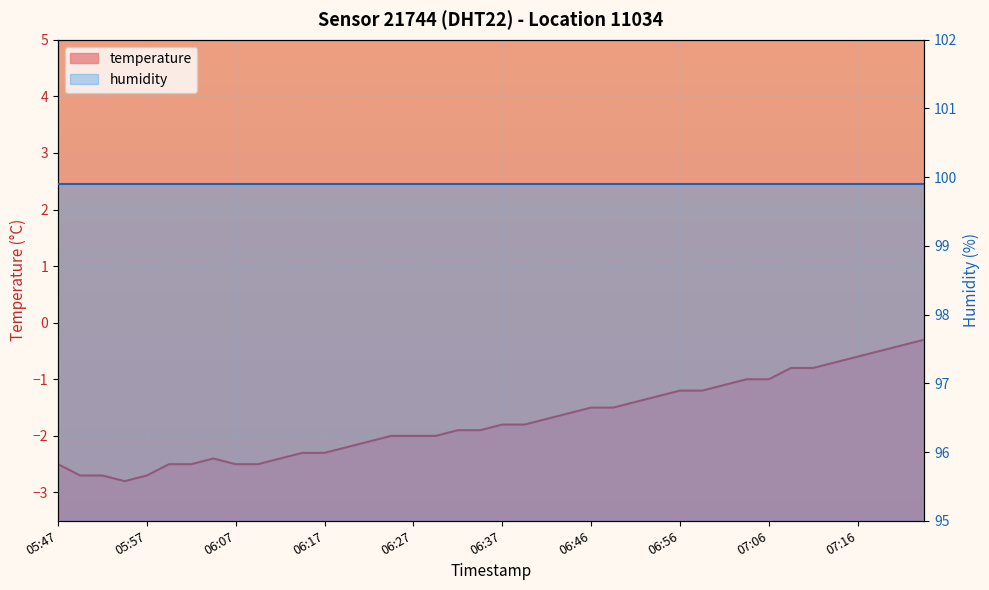

Which has a higher value, 06:46 or 06:42?

06:46